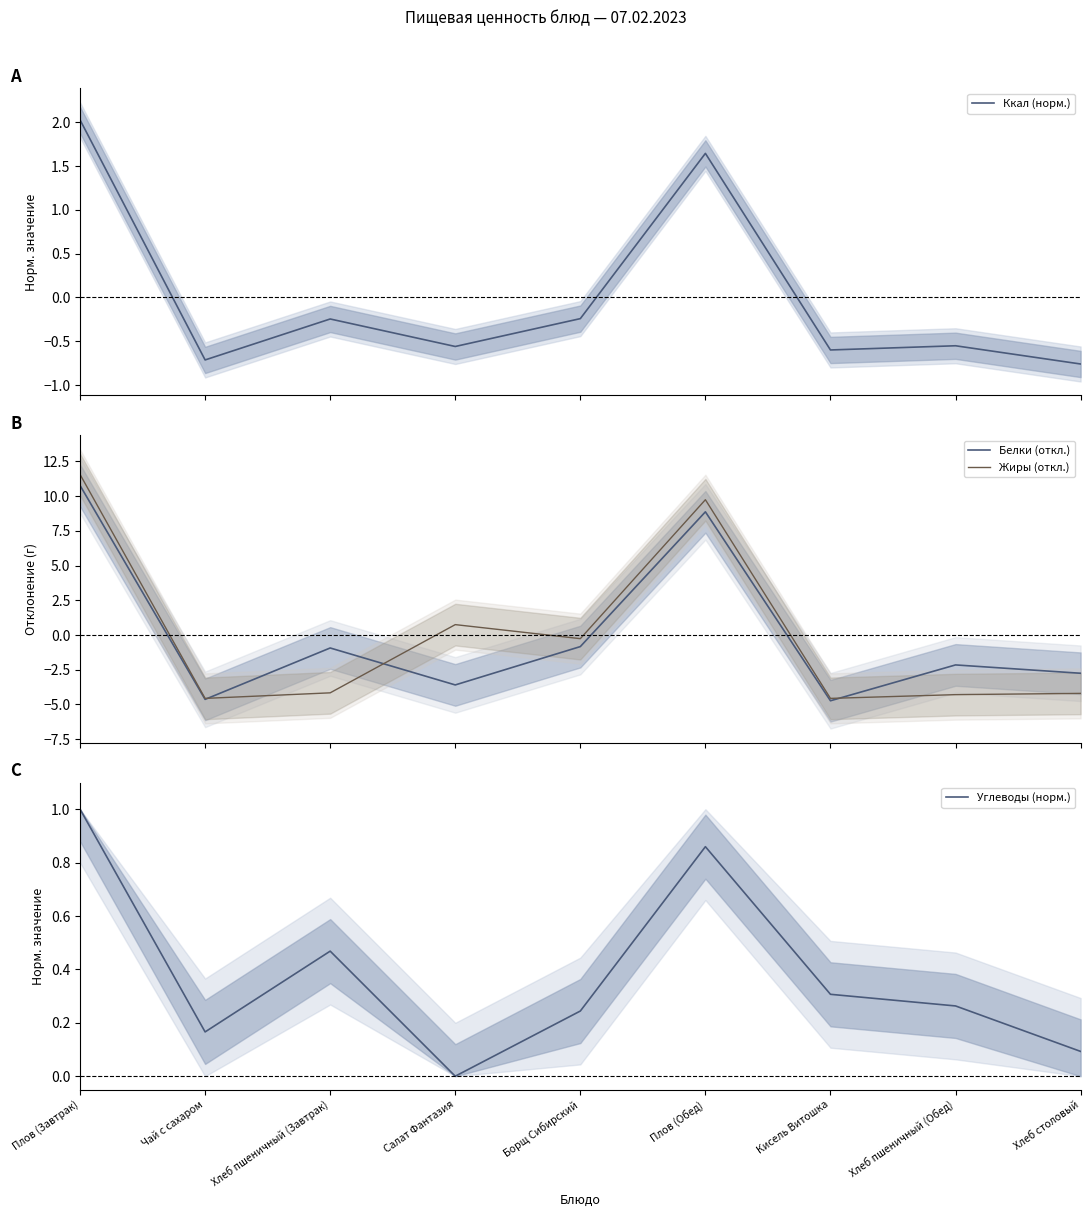

List the labels in order of Жиры (откл.) value, smallest first.

Чай с сахаром, Кисель Витошка, Хлеб пшеничный (Обед), Хлеб столовый, Хлеб пшеничный (Завтрак), Борщ Сибирский, Салат Фантазия, Плов (Обед), Плов (Завтрак)